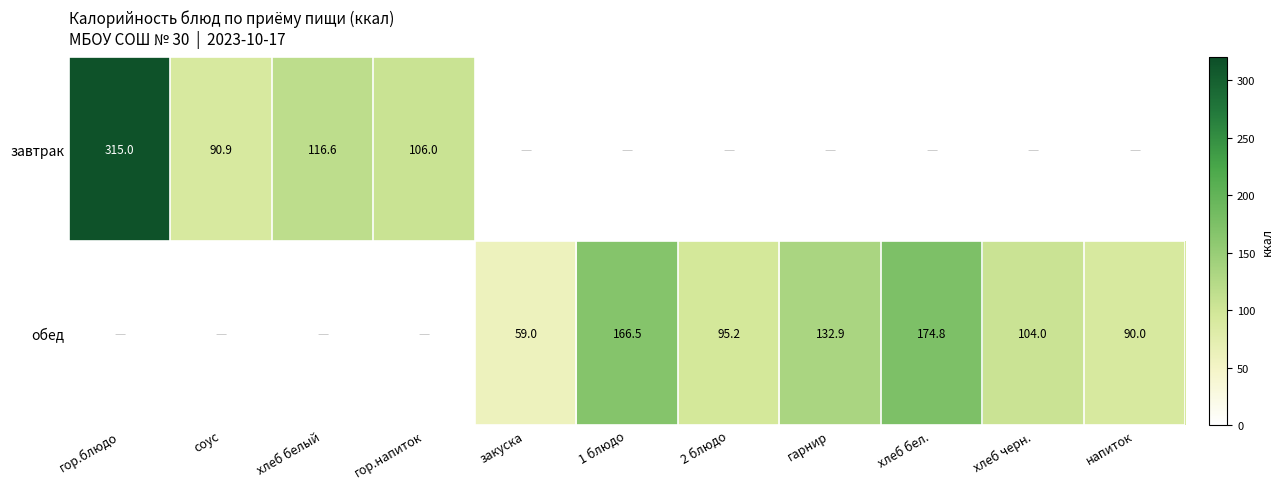

Which has a higher value, гор.напиток or 2 блюдо?

гор.напиток